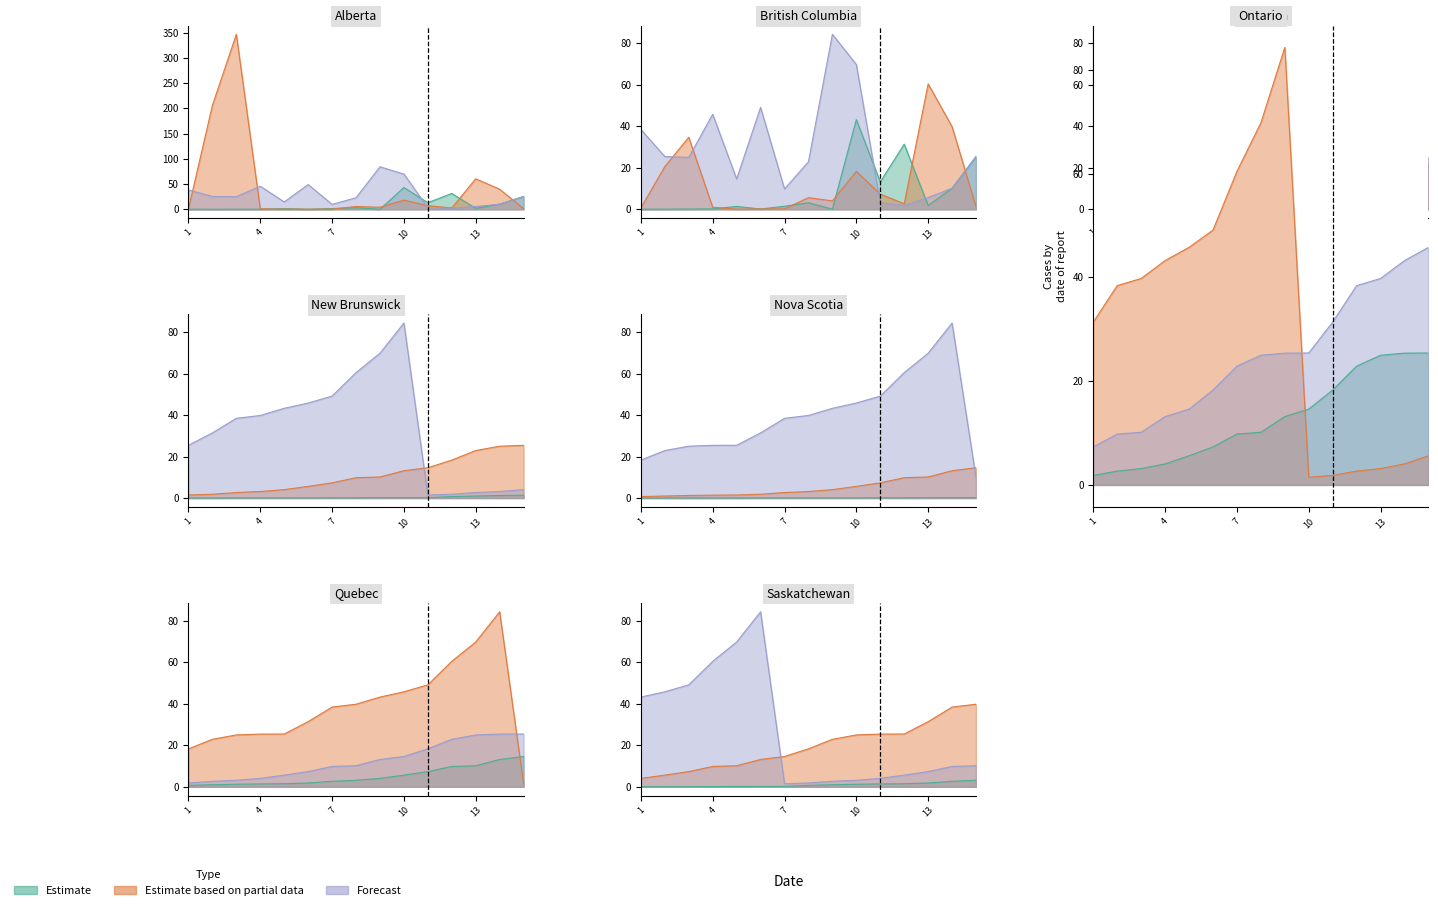

Is it true that Estimate based on partial data equals 18.3 at 10?

True